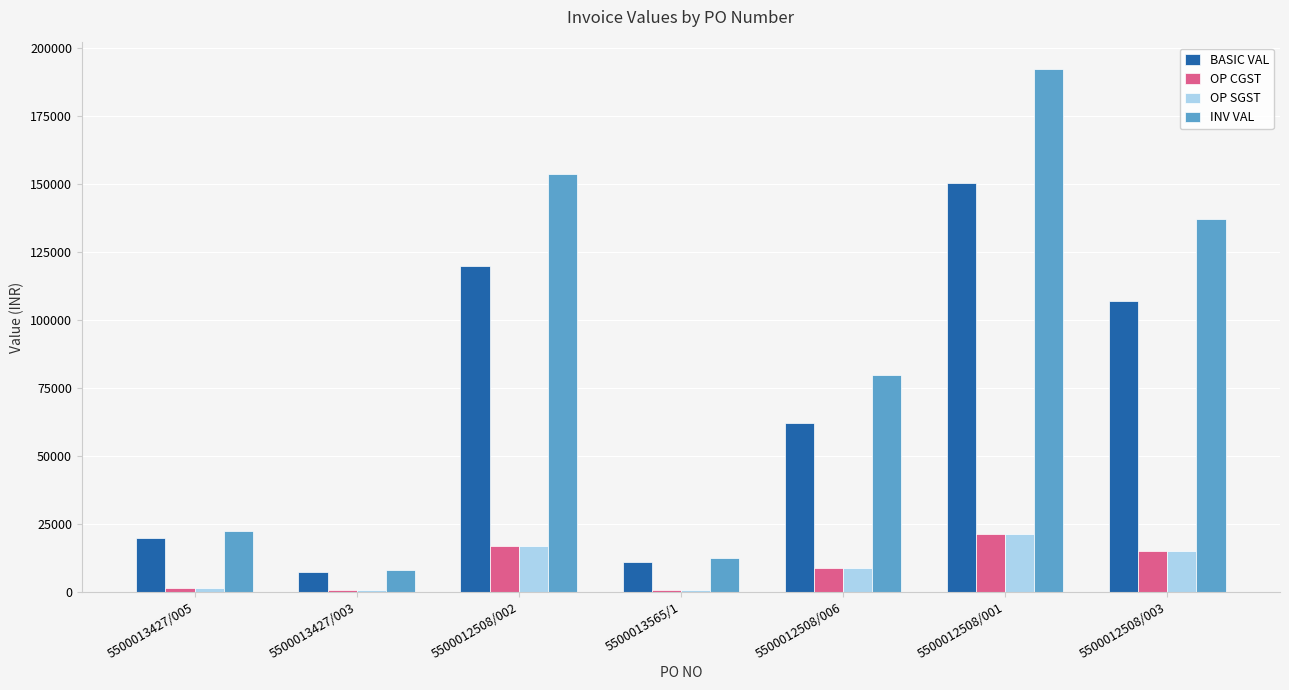

How many distinct data groups are displayed?

4